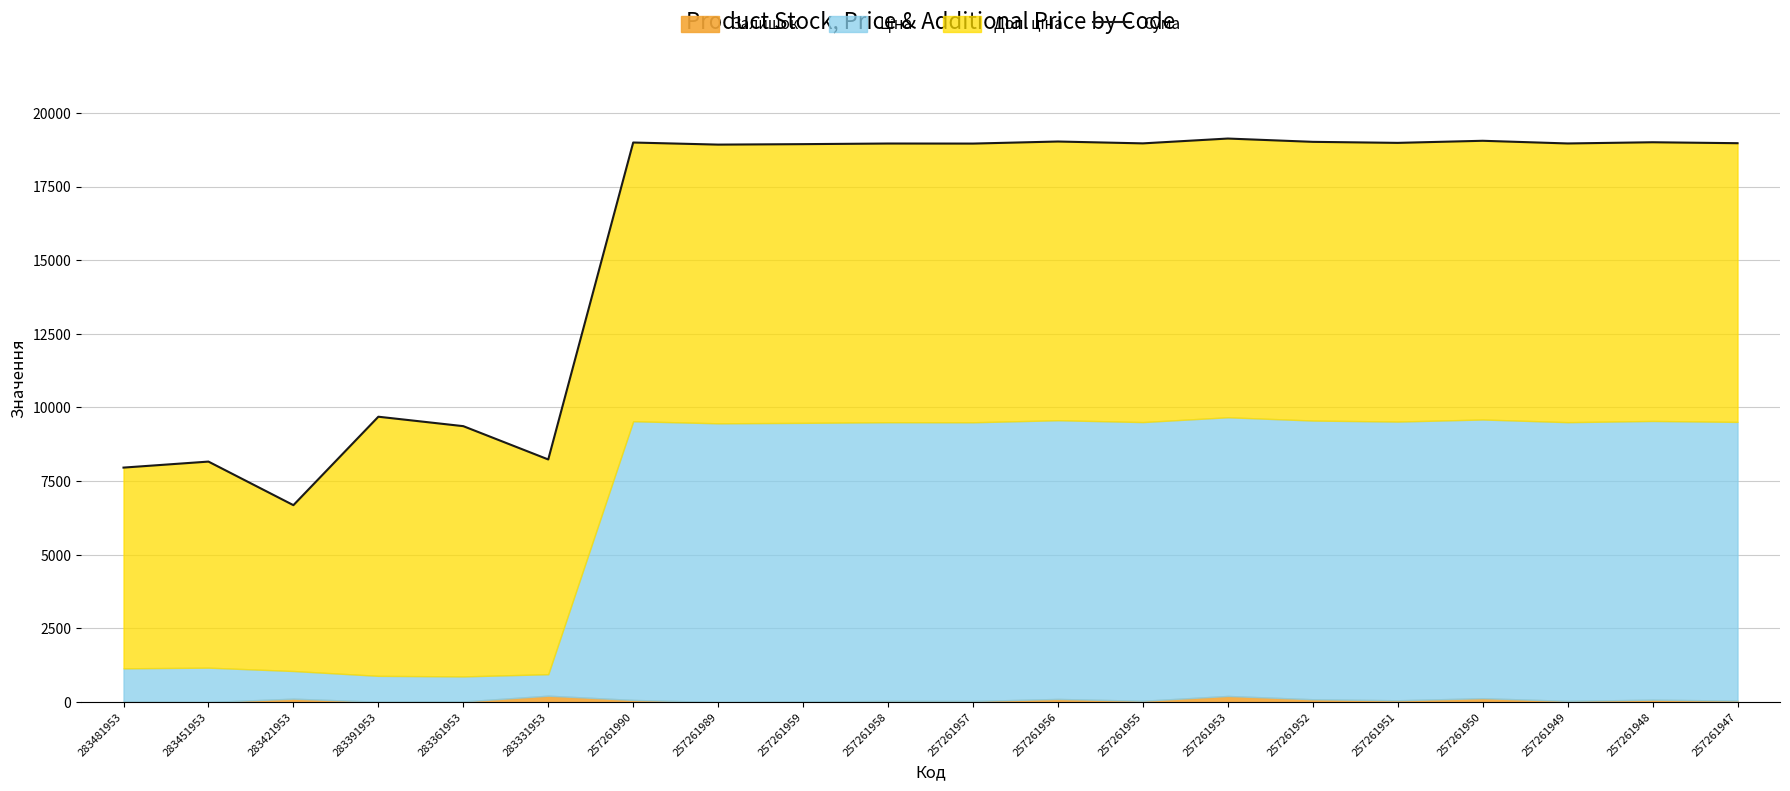

What is the value of the 17th point from the left?

19051.8